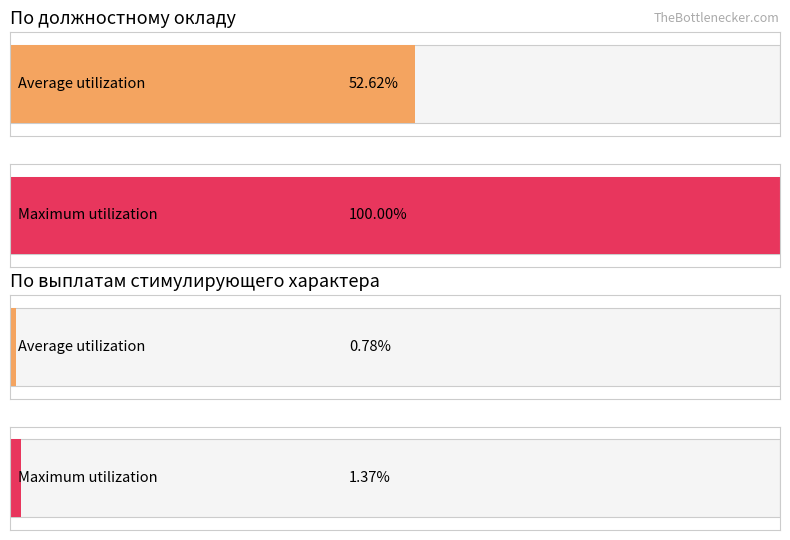

Are the bars horizontal?

Yes